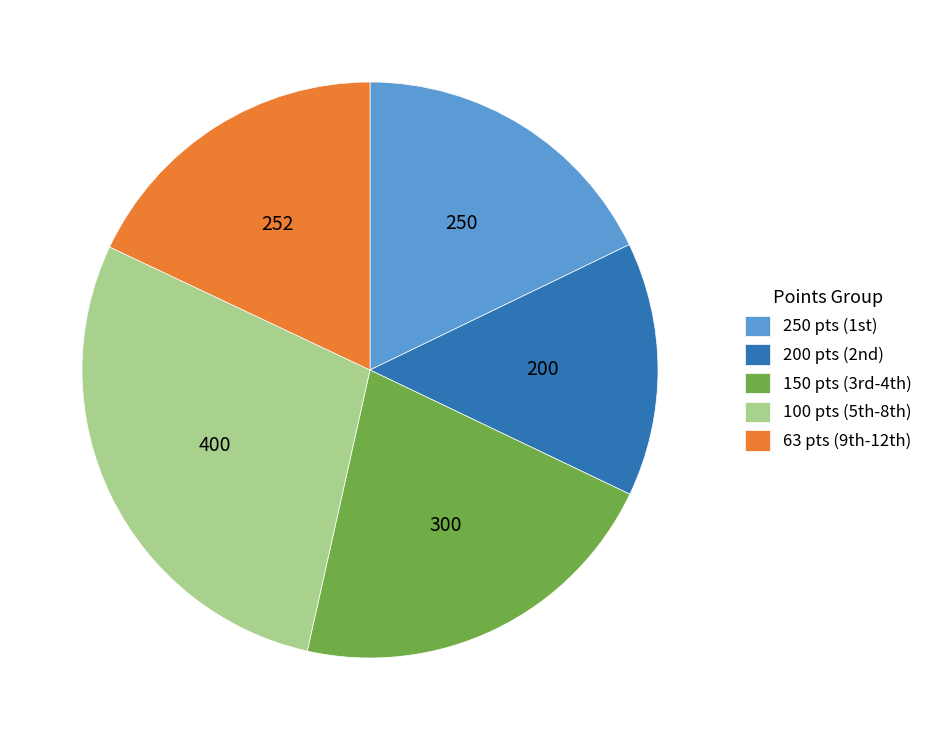

Is there any slice that represents more than half of the pie?

No